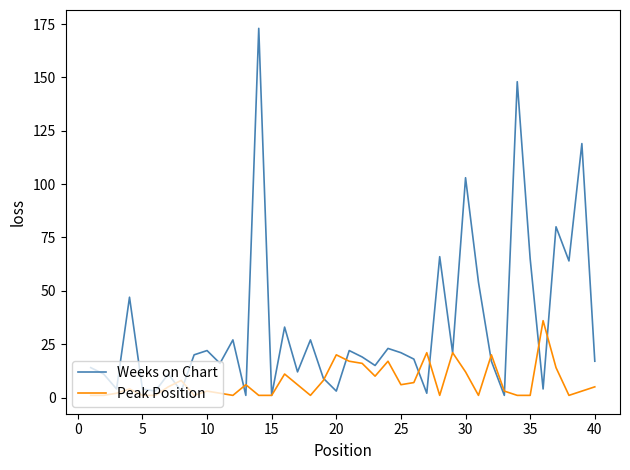

What is the difference between the maximum and minimum values in the Peak Position series?

35